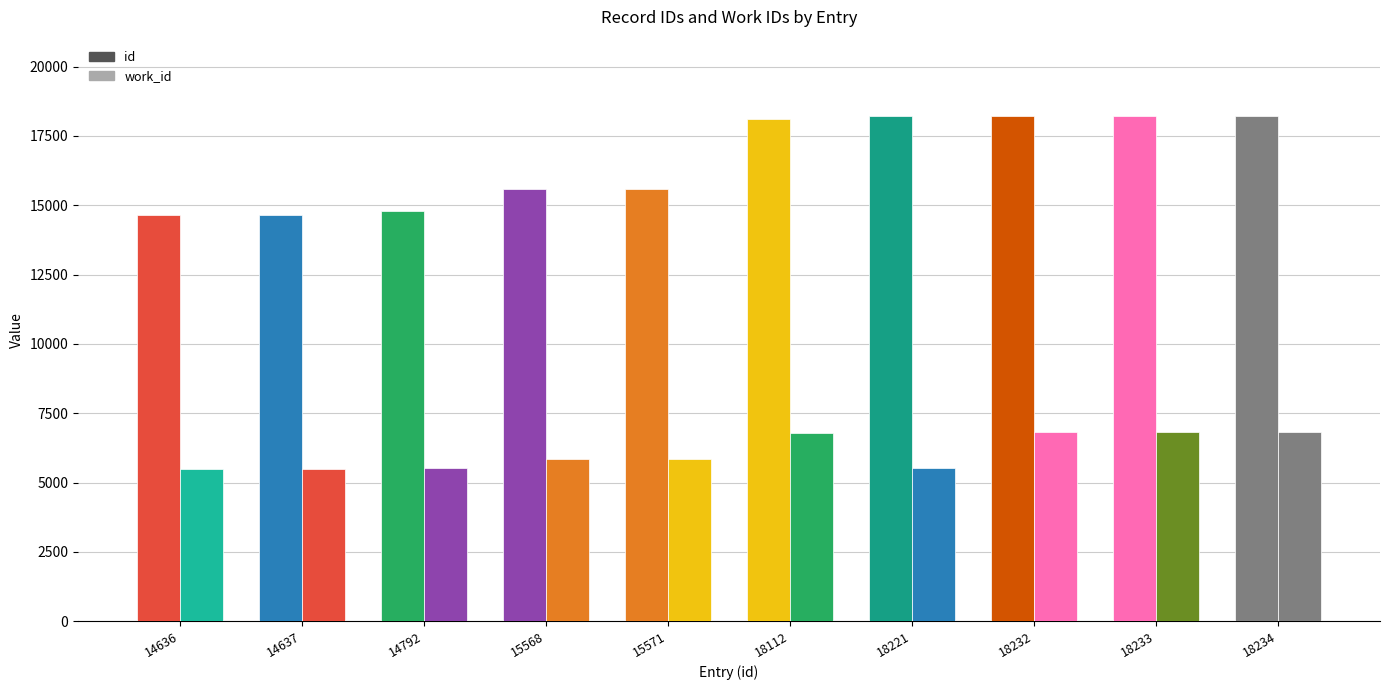

What is the highest value of the work_id series?

6805